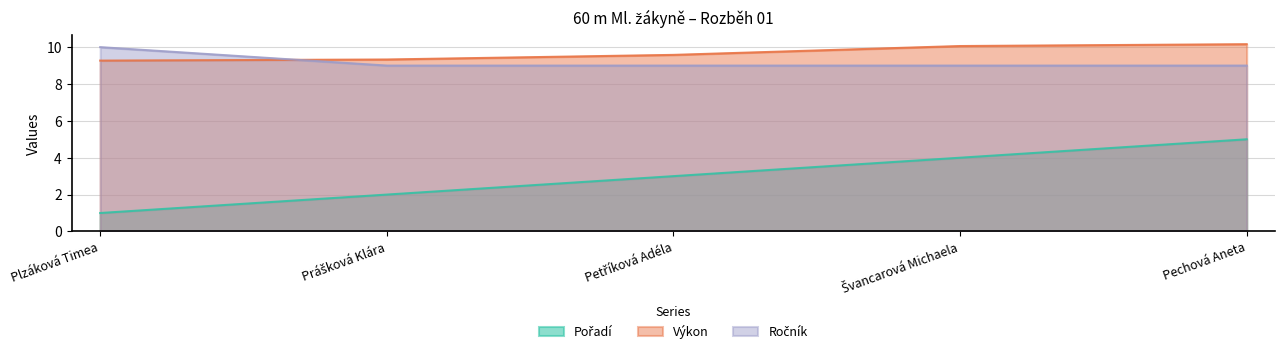

Which series has the largest range (max minus min)?

Pořadí